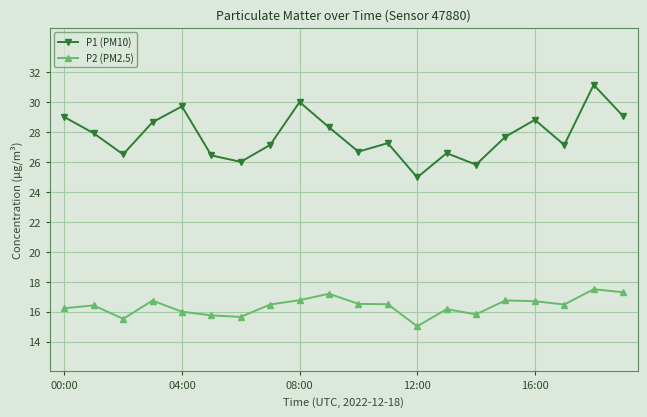

True or false: P1 (PM10) and P2 (PM2.5) cross at least once.

False